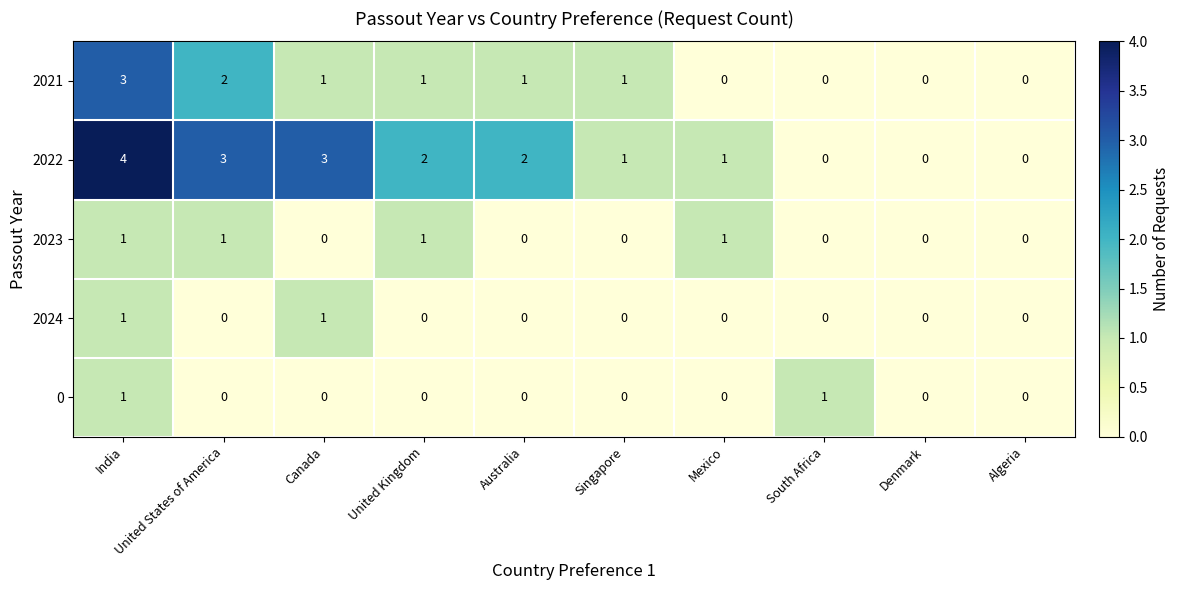

Which series has the widest spread of values?

2022